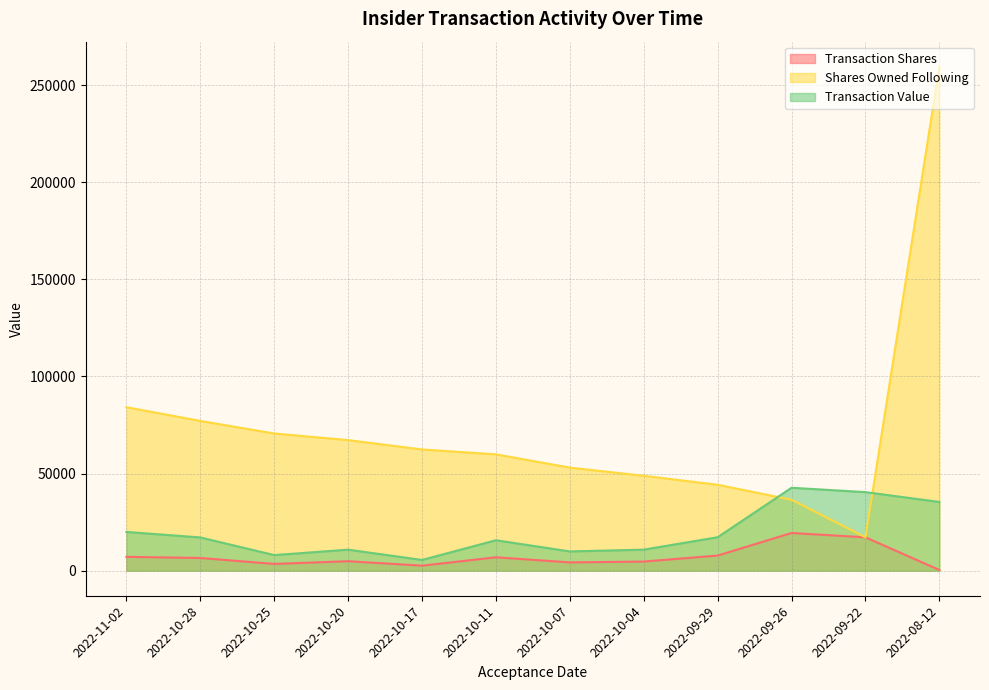

What is the approximate value of Shares Owned Following at 2022-09-26, to the nearest 10?

36480